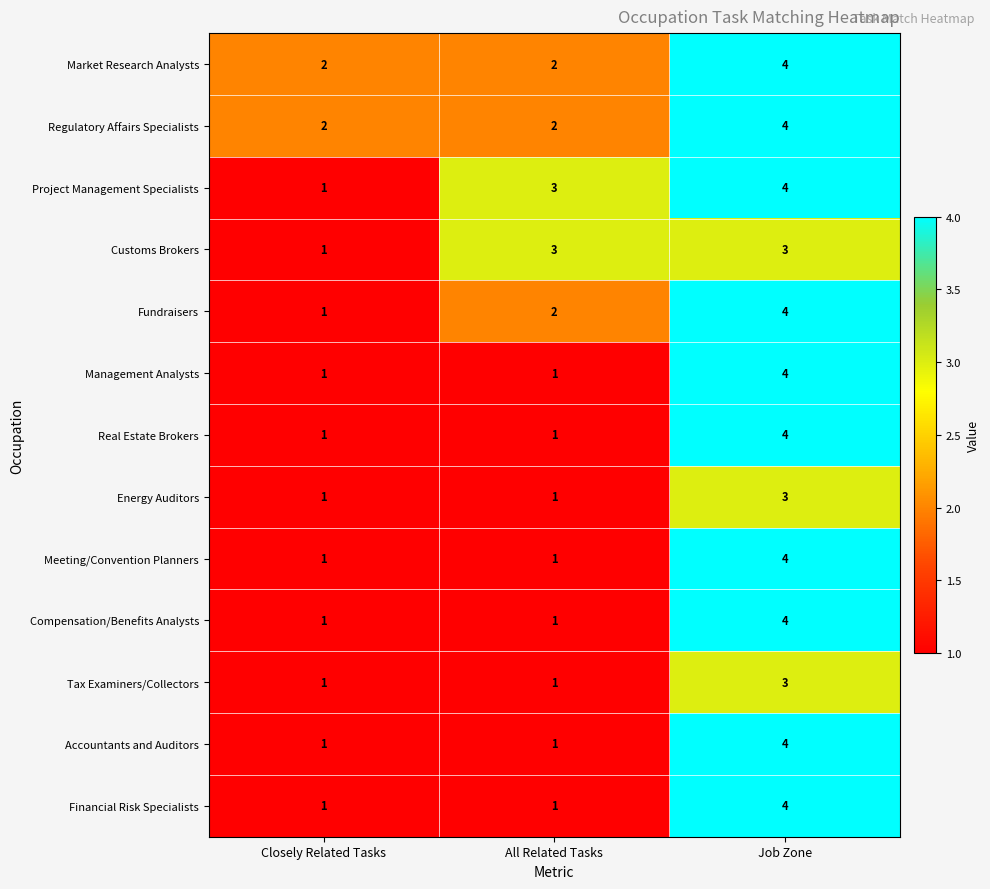

Is the value of Fundraisers at All Related Tasks greater than the value of Customs Brokers at Closely Related Tasks?

Yes